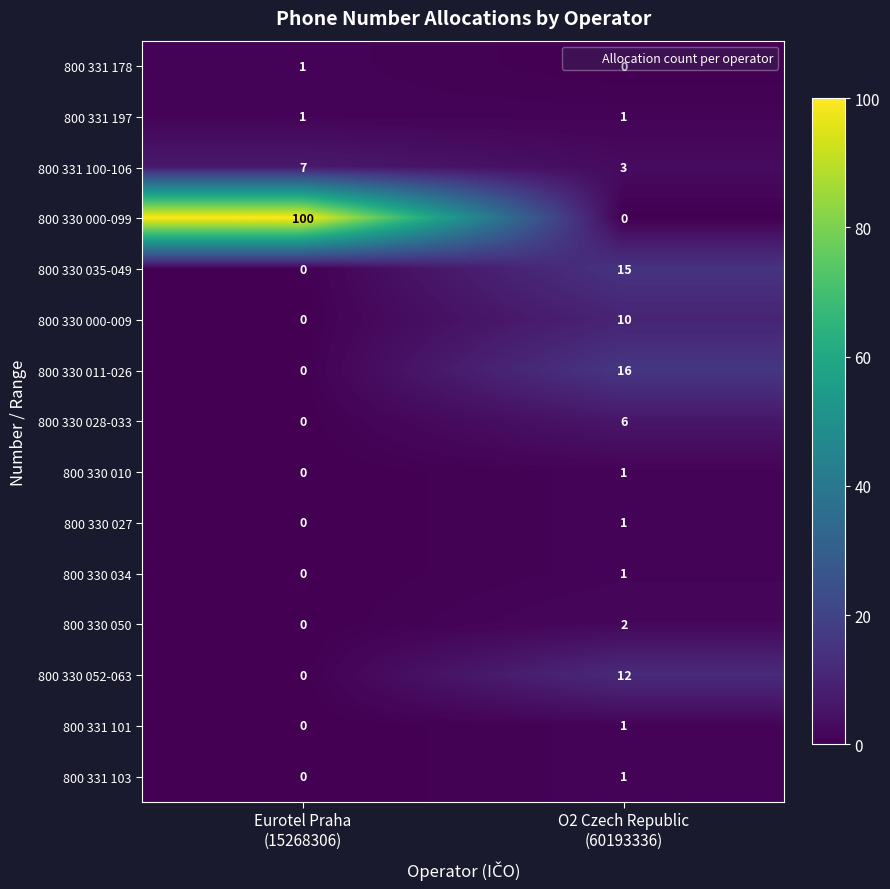

At which category is the sum across all series the highest?

Eurotel Praha
(15268306)